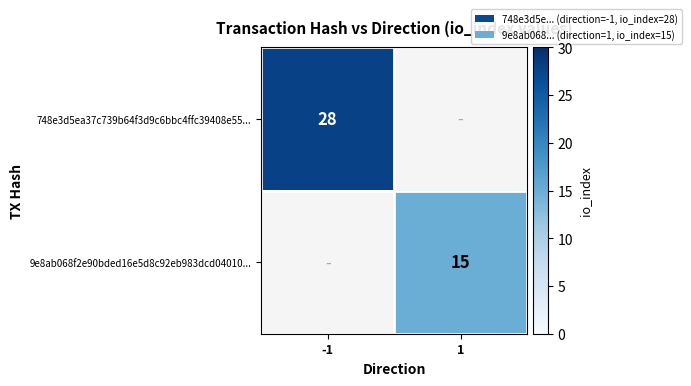

The 9e8ab068f2e90bded16e5d8c92eb983dcd04010... series shows 6 at 1. True or false?

False